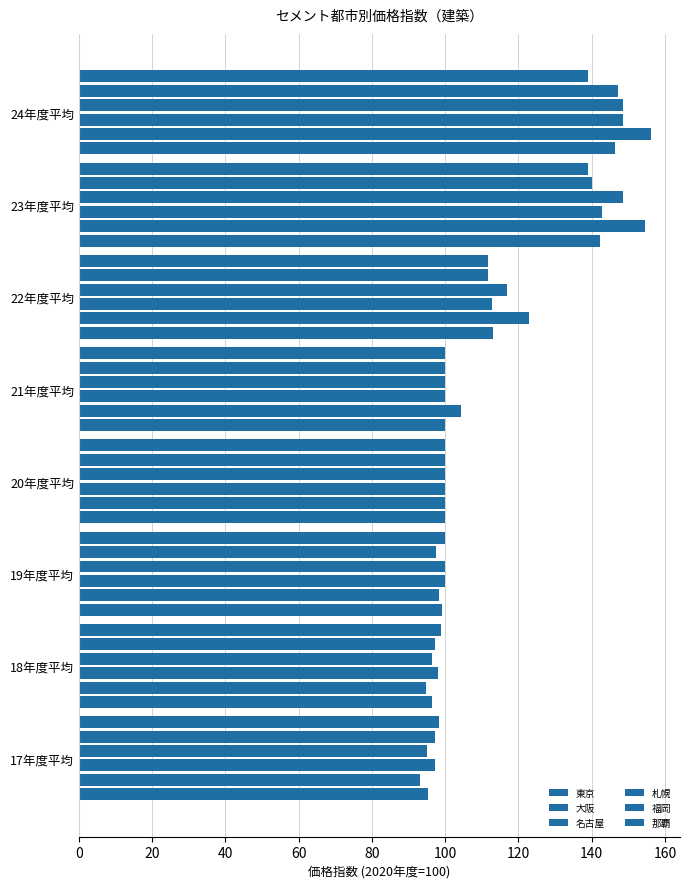

Count the number of data series in this chart.

6